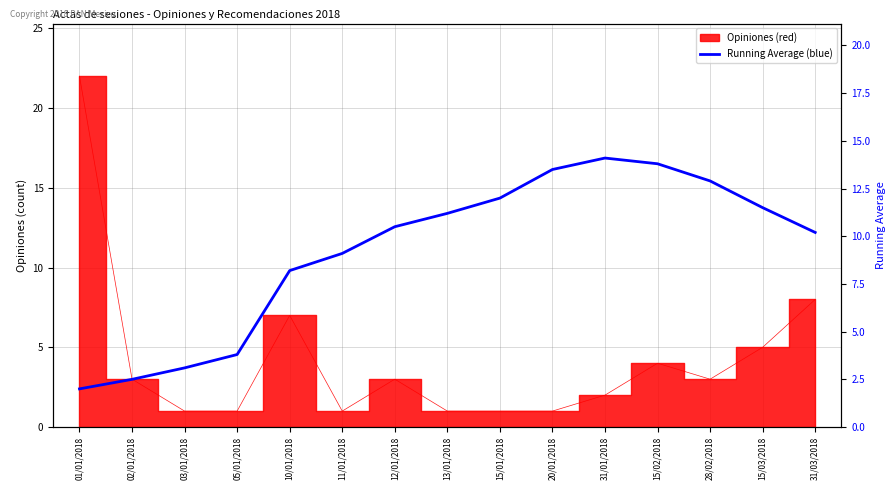

Between 13/01/2018 and 12/01/2018, which is larger?

13/01/2018